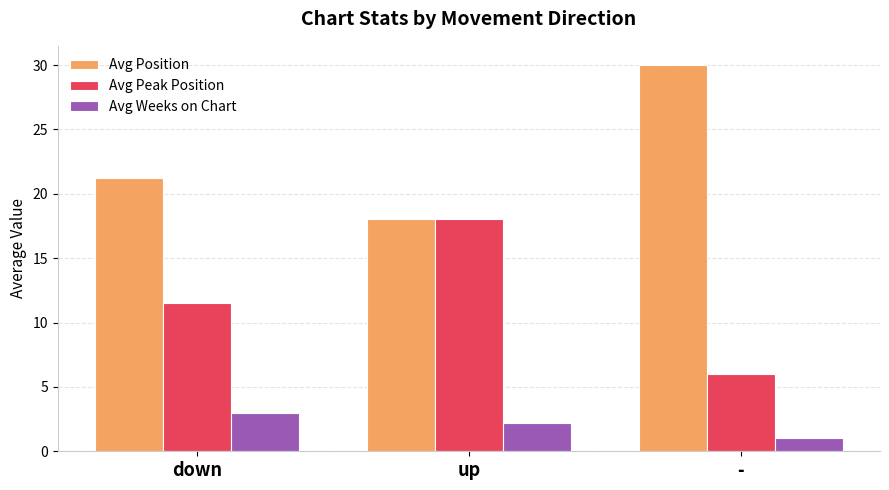

What value does the Avg Weeks on Chart series have at -?

1.0